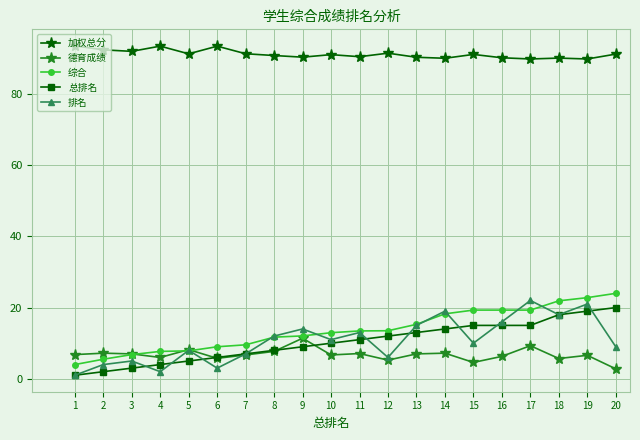

True or false: 加权总分 and 排名 cross at least once.

False